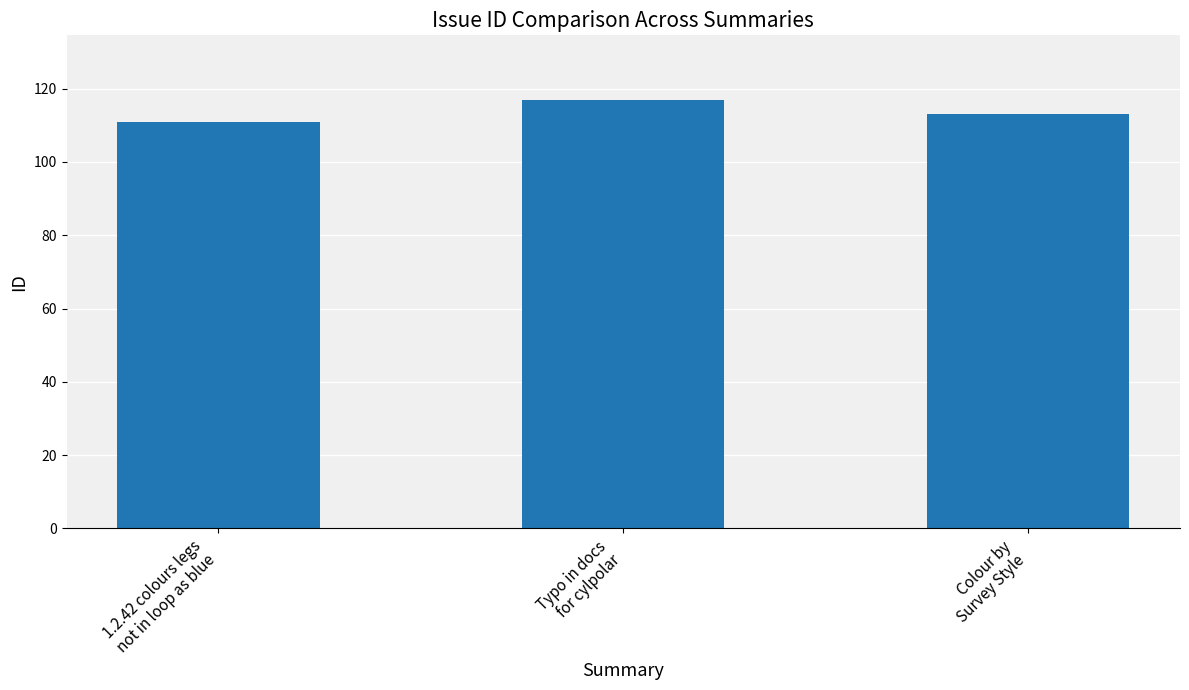

What is the change in value from 1.2.42 colours legs
not in loop as blue to Colour by
Survey Style?

+2